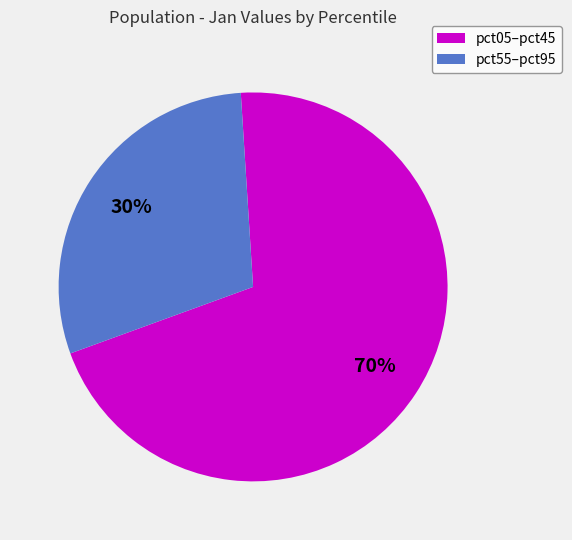

To the nearest percent, what is the average slice percentage?

50%